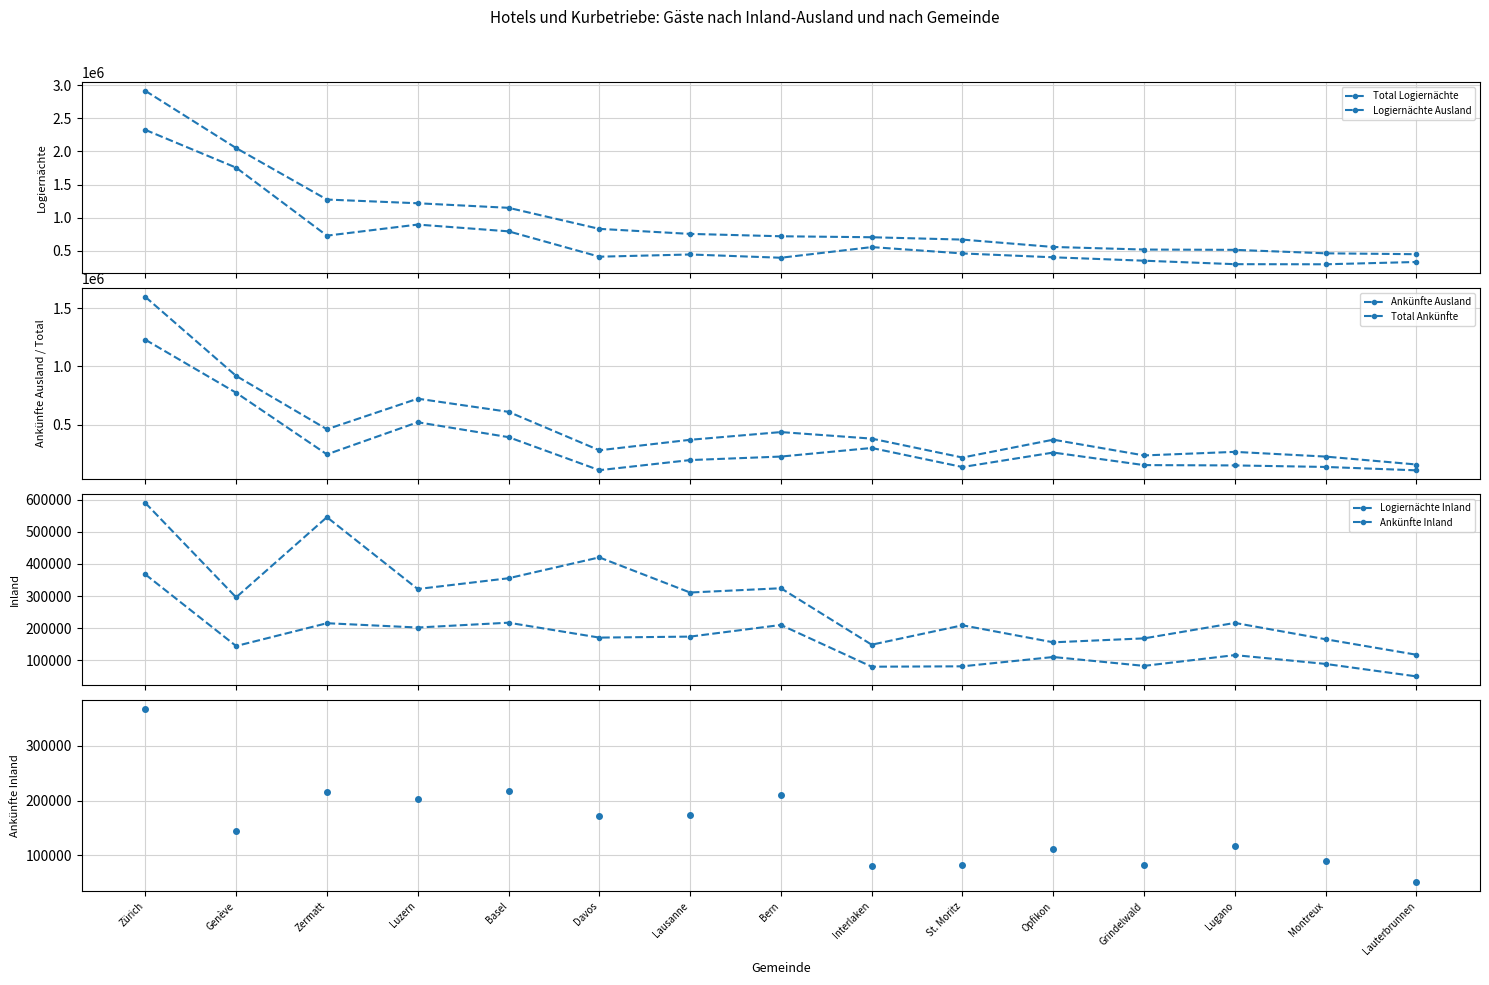

What is the difference between the maximum and minimum values in the Ankünfte Ausland series?

1120806